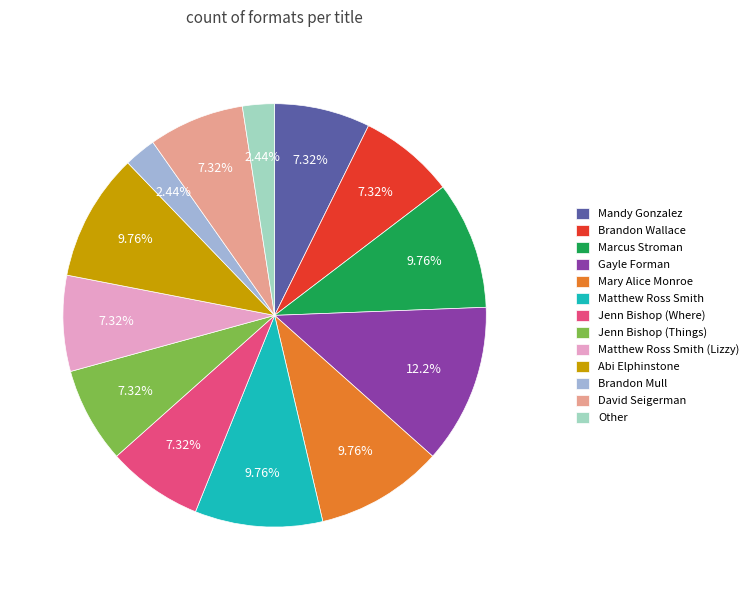

Does Matthew Ross Smith represent more than half of the total?

No